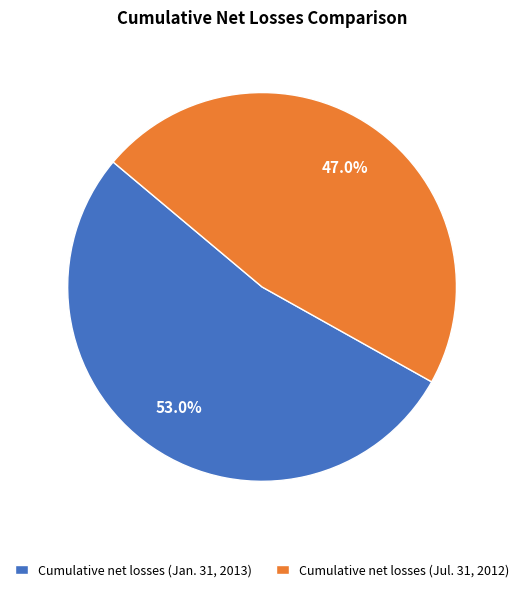

How many segments does this pie chart have?

2